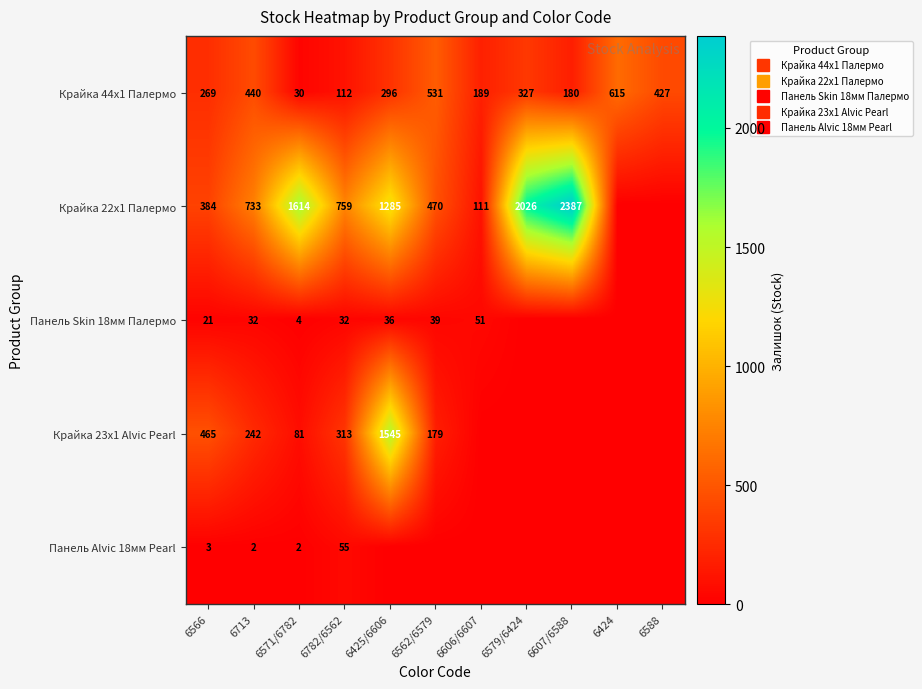

What is the sum of all Панель Alvic 18мм Pearl values?

62